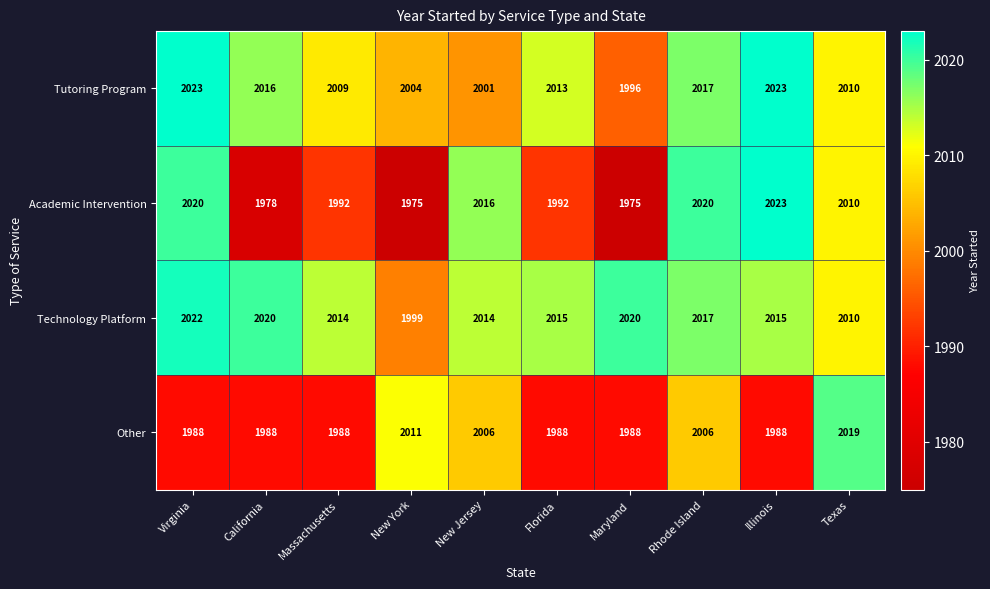

What value does the Other series have at Illinois?

1988